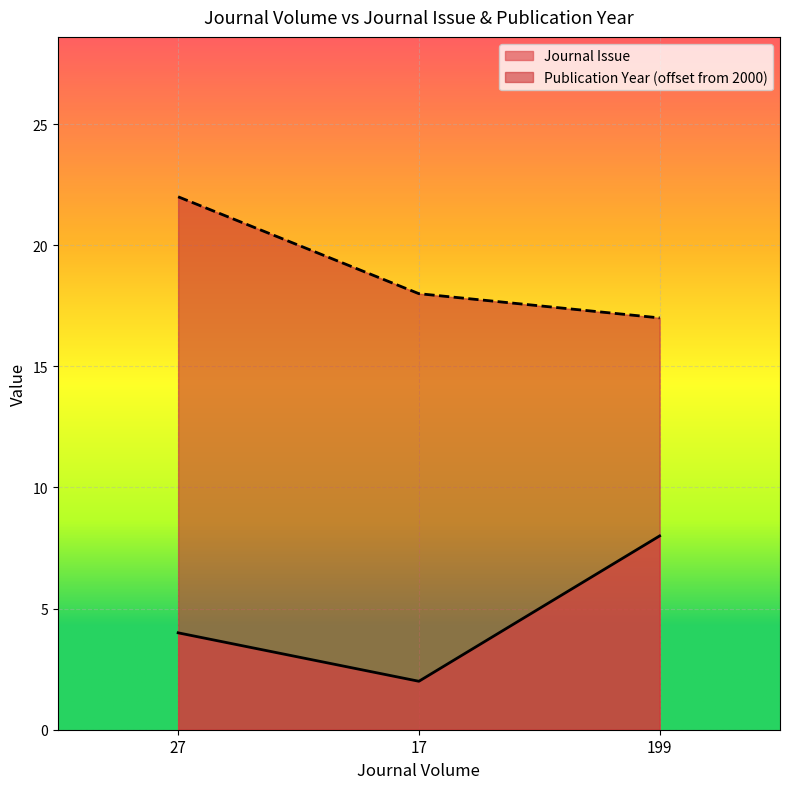

What value does the Publication Year series have at 199?

17